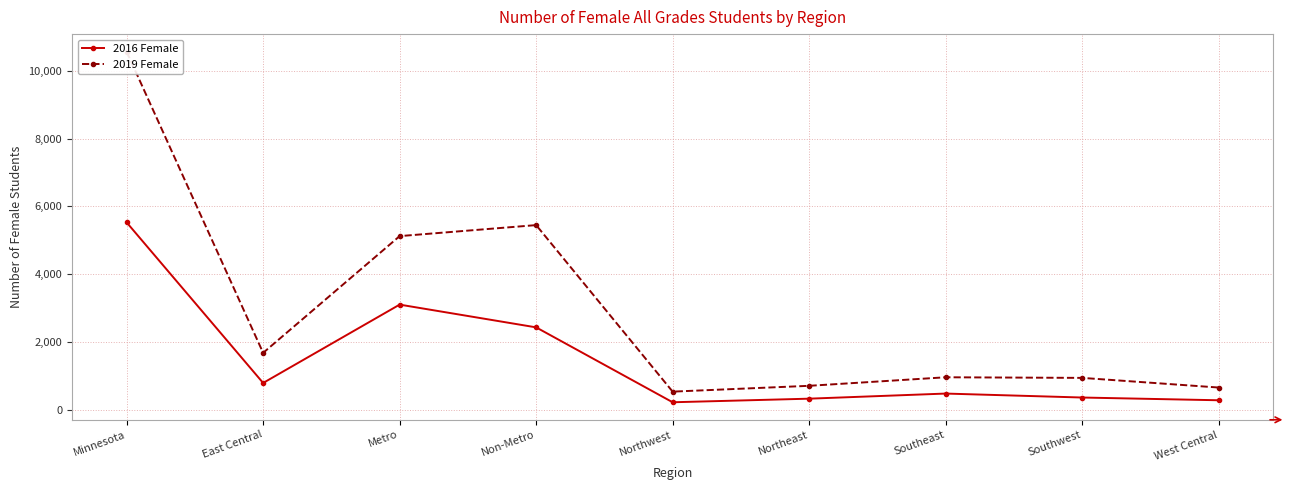

The 2019 Female series shows 5448 at Non-Metro. True or false?

True